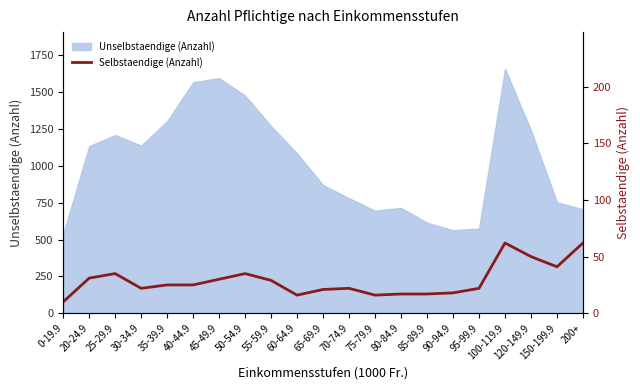

How many values are below 25?

10